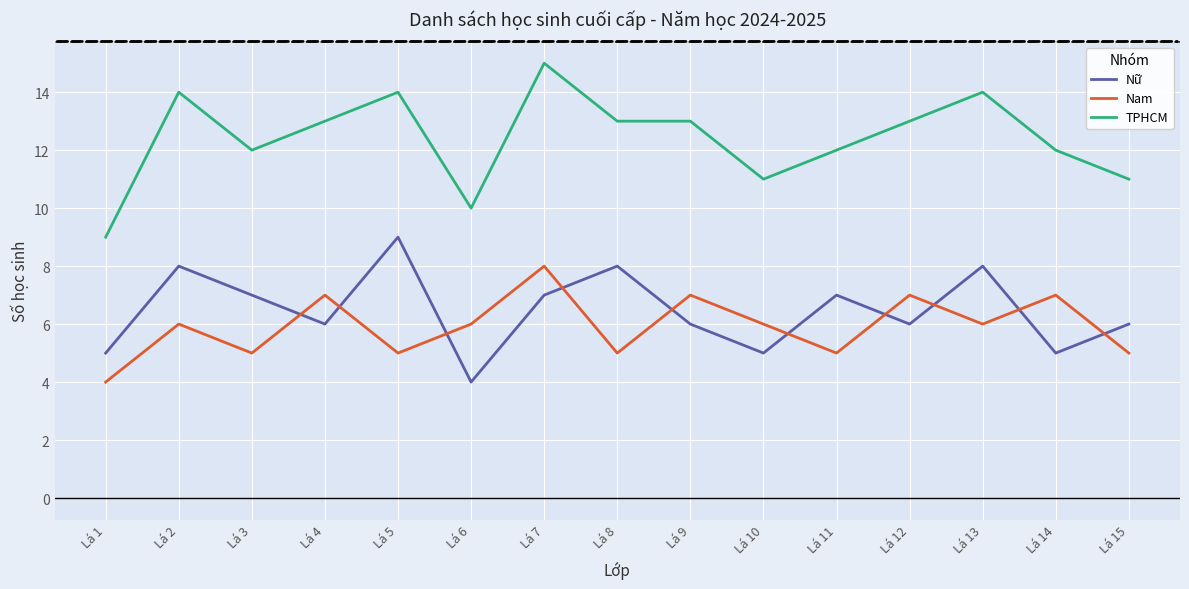

Which series has the largest range (max minus min)?

TPHCM